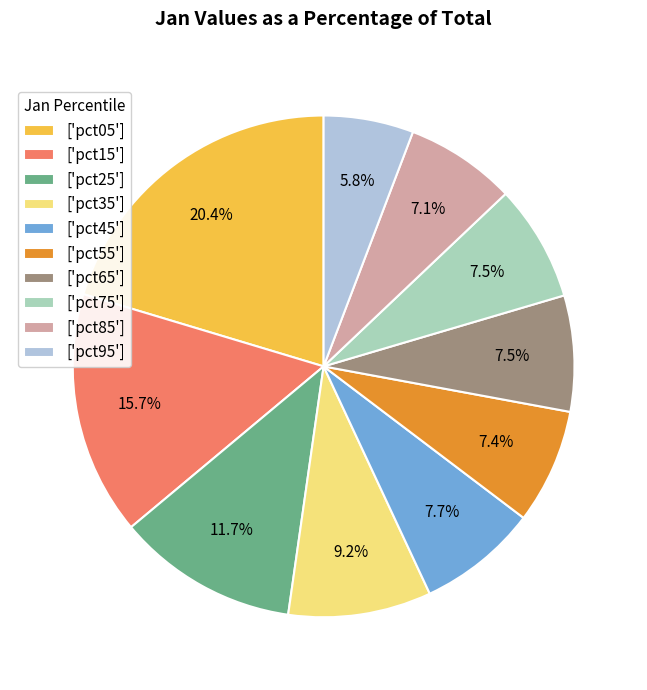

Approximately how many times larger is the value at ['pct25'] compared to ['pct35']?

1.3